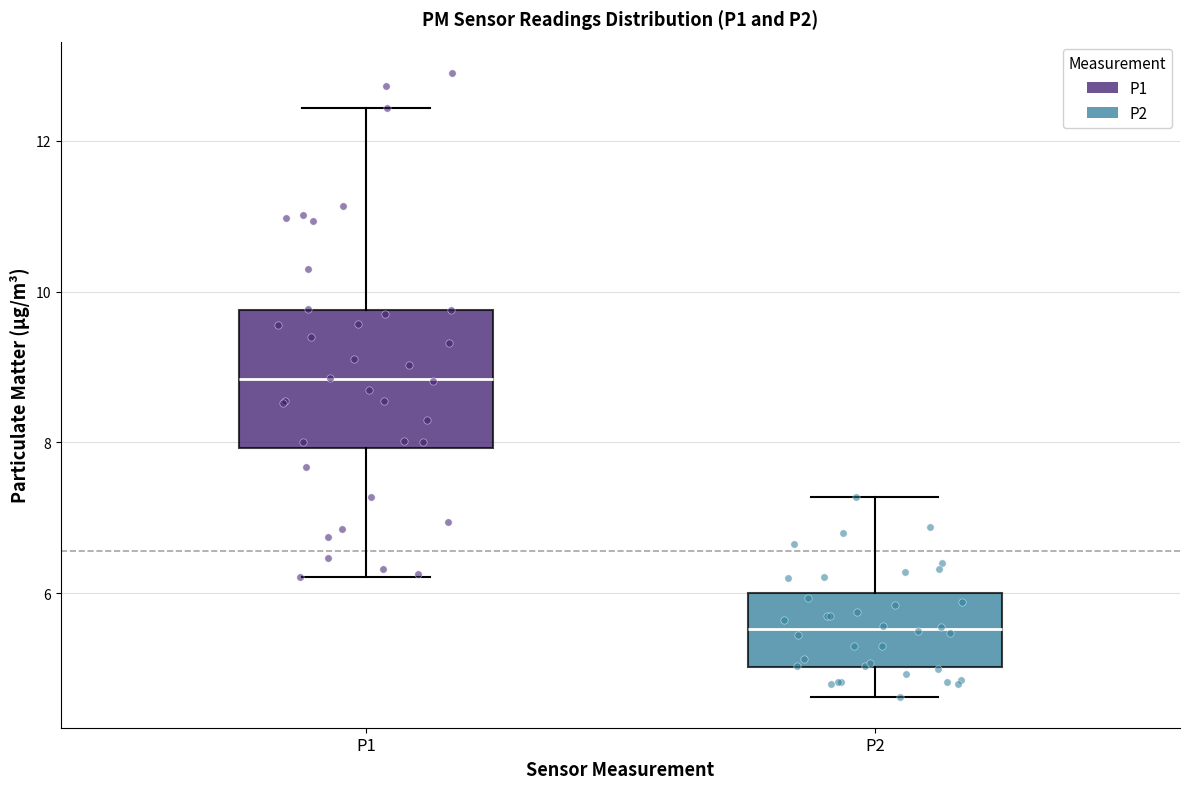

Which box has the highest median line?

P1